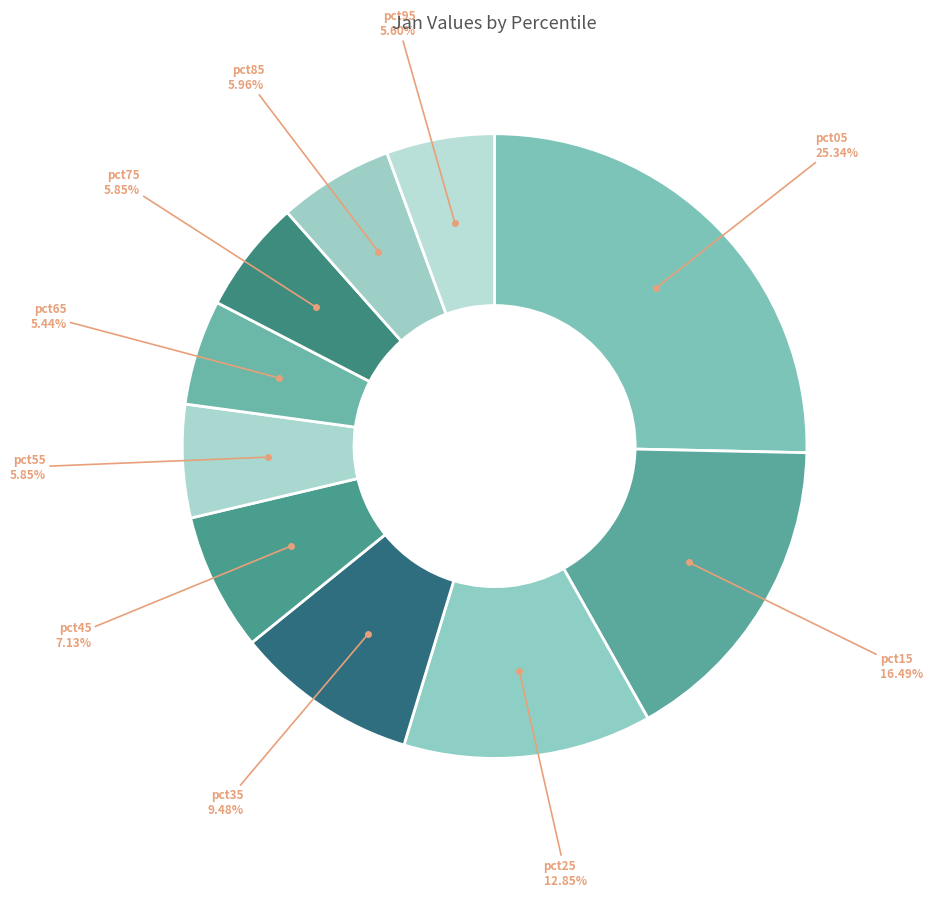

Does pct35 account for over 50% of the chart?

No